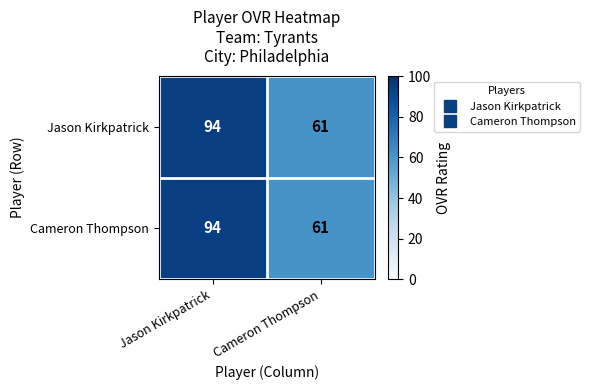

Rank the categories by Jason Kirkpatrick value from highest to lowest.

Jason Kirkpatrick, Cameron Thompson